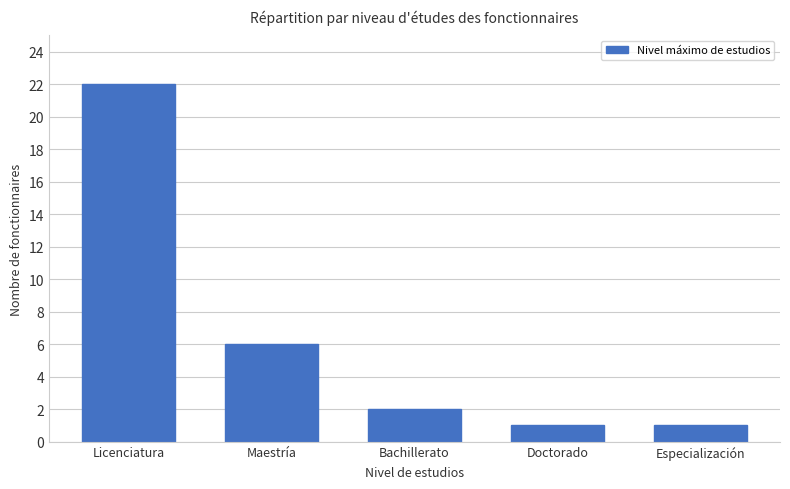

Is it true that the value at Maestría is 3?

False